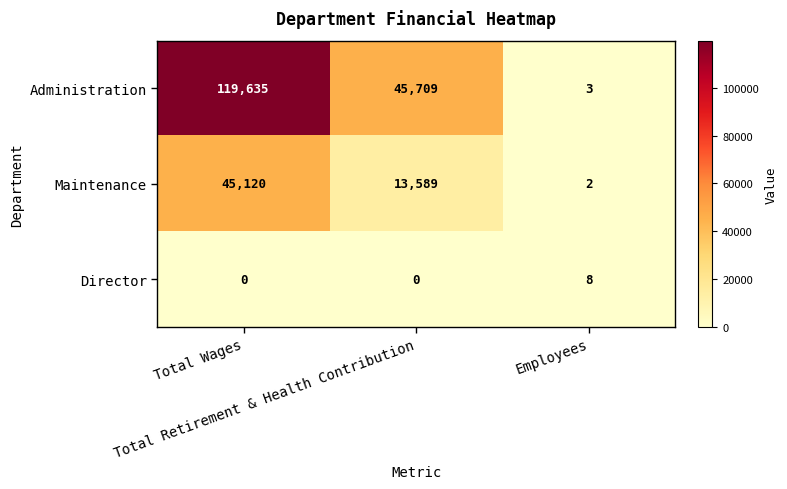

What is the highest value of the Director series?

8